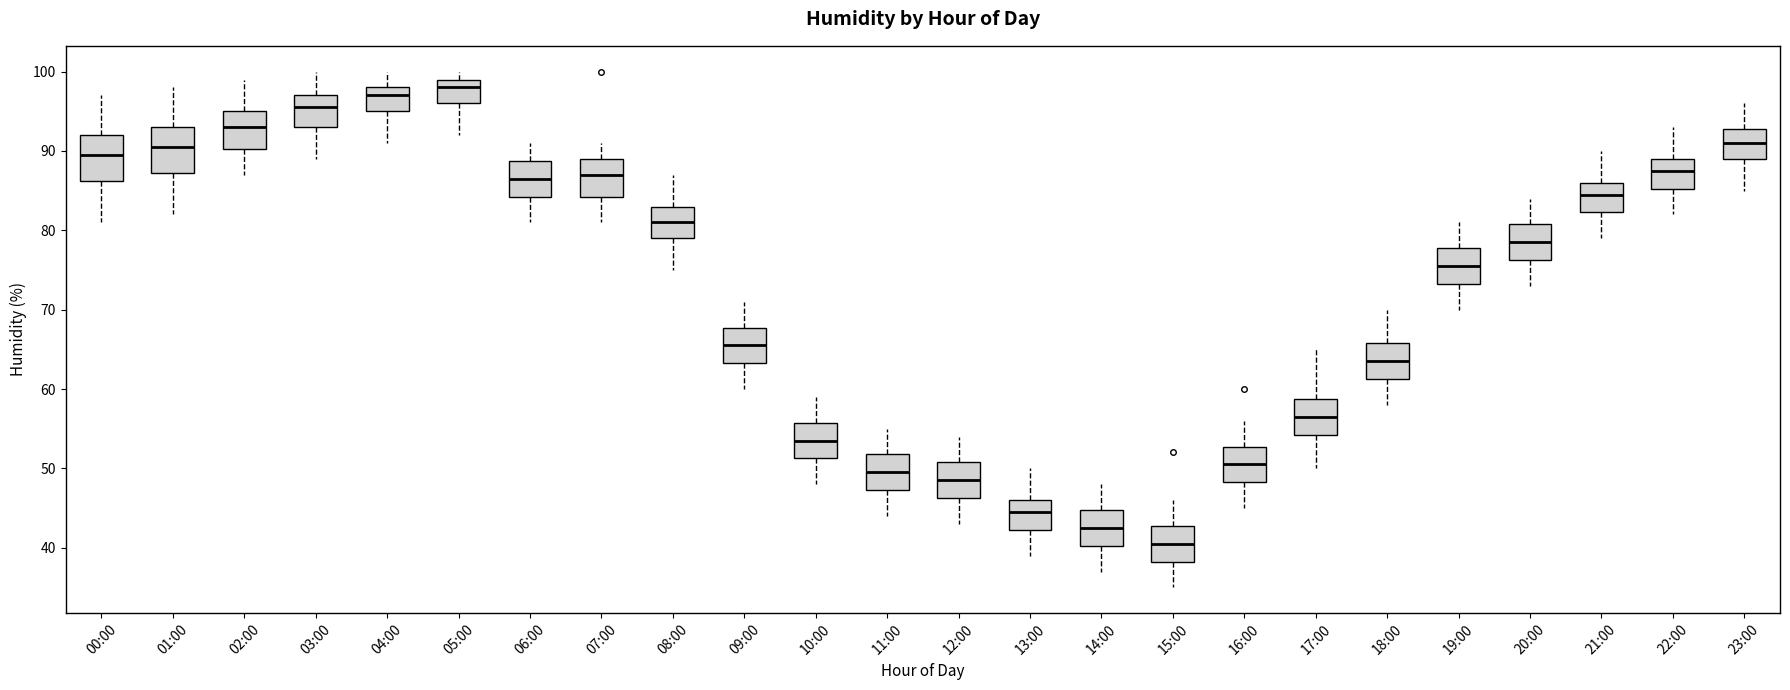

Reading left to right, transcribe this box plot: for each box, give where its median line is, the range the box spans, and where its two whiskers end, as read against the y-axis. The values are not printed on the chart, so give them approximately, as read against the axis.

00:00: median 90, box 86 to 92, whiskers 81 to 97
01:00: median 91, box 87 to 93, whiskers 82 to 98
02:00: median 93, box 90 to 95, whiskers 87 to 99
03:00: median 96, box 93 to 97, whiskers 89 to 100
04:00: median 97, box 95 to 98, whiskers 91 to 100
05:00: median 98, box 96 to 99, whiskers 92 to 100
06:00: median 87, box 84 to 89, whiskers 81 to 91
07:00: median 87, box 84 to 89, whiskers 81 to 91
08:00: median 81, box 79 to 83, whiskers 75 to 87
09:00: median 66, box 63 to 68, whiskers 60 to 71
10:00: median 54, box 51 to 56, whiskers 48 to 59
11:00: median 50, box 47 to 52, whiskers 44 to 55
12:00: median 49, box 46 to 51, whiskers 43 to 54
13:00: median 45, box 42 to 46, whiskers 39 to 50
14:00: median 43, box 40 to 45, whiskers 37 to 48
15:00: median 41, box 38 to 43, whiskers 35 to 46
16:00: median 51, box 48 to 53, whiskers 45 to 56
17:00: median 57, box 54 to 59, whiskers 50 to 65
18:00: median 64, box 61 to 66, whiskers 58 to 70
19:00: median 76, box 73 to 78, whiskers 70 to 81
20:00: median 79, box 76 to 81, whiskers 73 to 84
21:00: median 85, box 82 to 86, whiskers 79 to 90
22:00: median 88, box 85 to 89, whiskers 82 to 93
23:00: median 91, box 89 to 93, whiskers 85 to 96